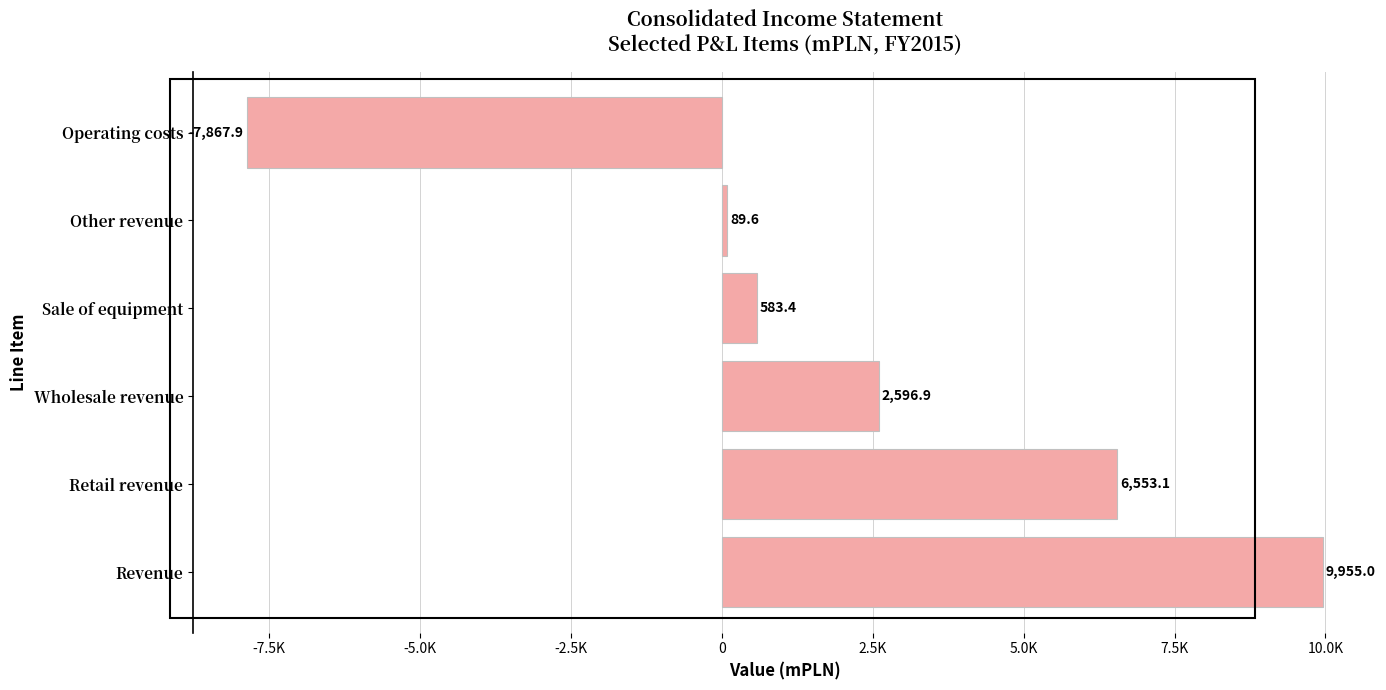

Which label corresponds to the smallest value in the chart?

Operating costs